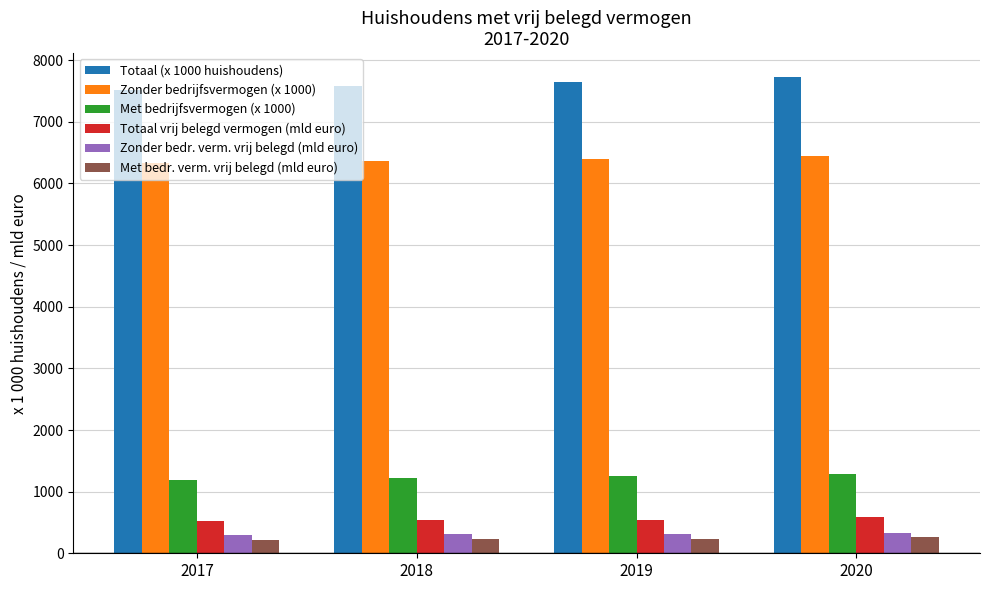

Between 2017 and 2020, which series saw the biggest shift?

Totaal (x 1000 huishoudens)